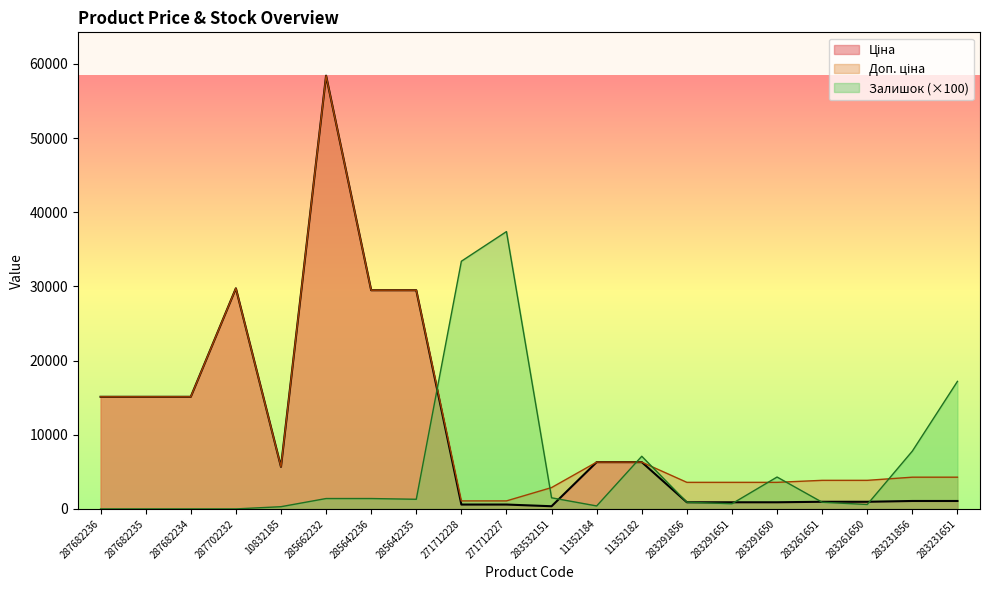

The value of Ціна at 271712227 is 911.4. True or false?

False